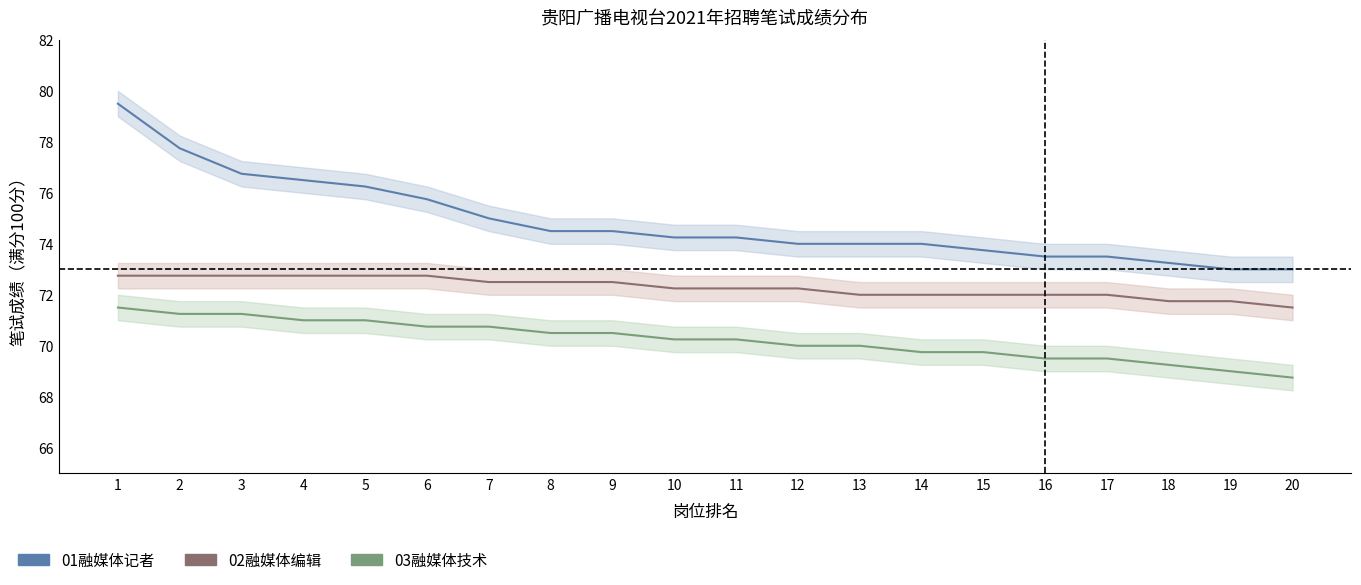

Reading left to right, extract all data points from this chart.

01融媒体记者: 1=79.5	2=77.8	3=76.8	4=76.5	5=76.2	6=75.8	7=75.0	8=74.5	9=74.5	10=74.2	11=74.2	12=74.0	13=74.0	14=74.0	15=73.8	16=73.5	17=73.5	18=73.2	19=73.0	20=73.0
02融媒体编辑: 1=72.8	2=72.8	3=72.8	4=72.8	5=72.8	6=72.8	7=72.5	8=72.5	9=72.5	10=72.2	11=72.2	12=72.2	13=72.0	14=72.0	15=72.0	16=72.0	17=72.0	18=71.8	19=71.8	20=71.5
03融媒体技术: 1=71.5	2=71.2	3=71.2	4=71.0	5=71.0	6=70.8	7=70.8	8=70.5	9=70.5	10=70.2	11=70.2	12=70.0	13=70.0	14=69.8	15=69.8	16=69.5	17=69.5	18=69.2	19=69.0	20=68.8